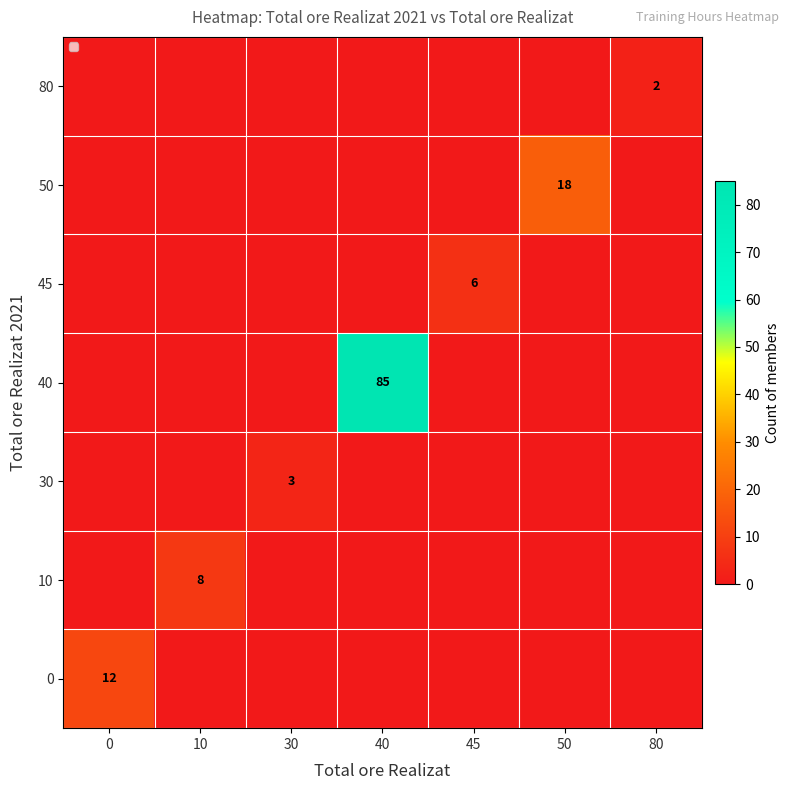

At which category does the chart reach its minimum across all series?

10